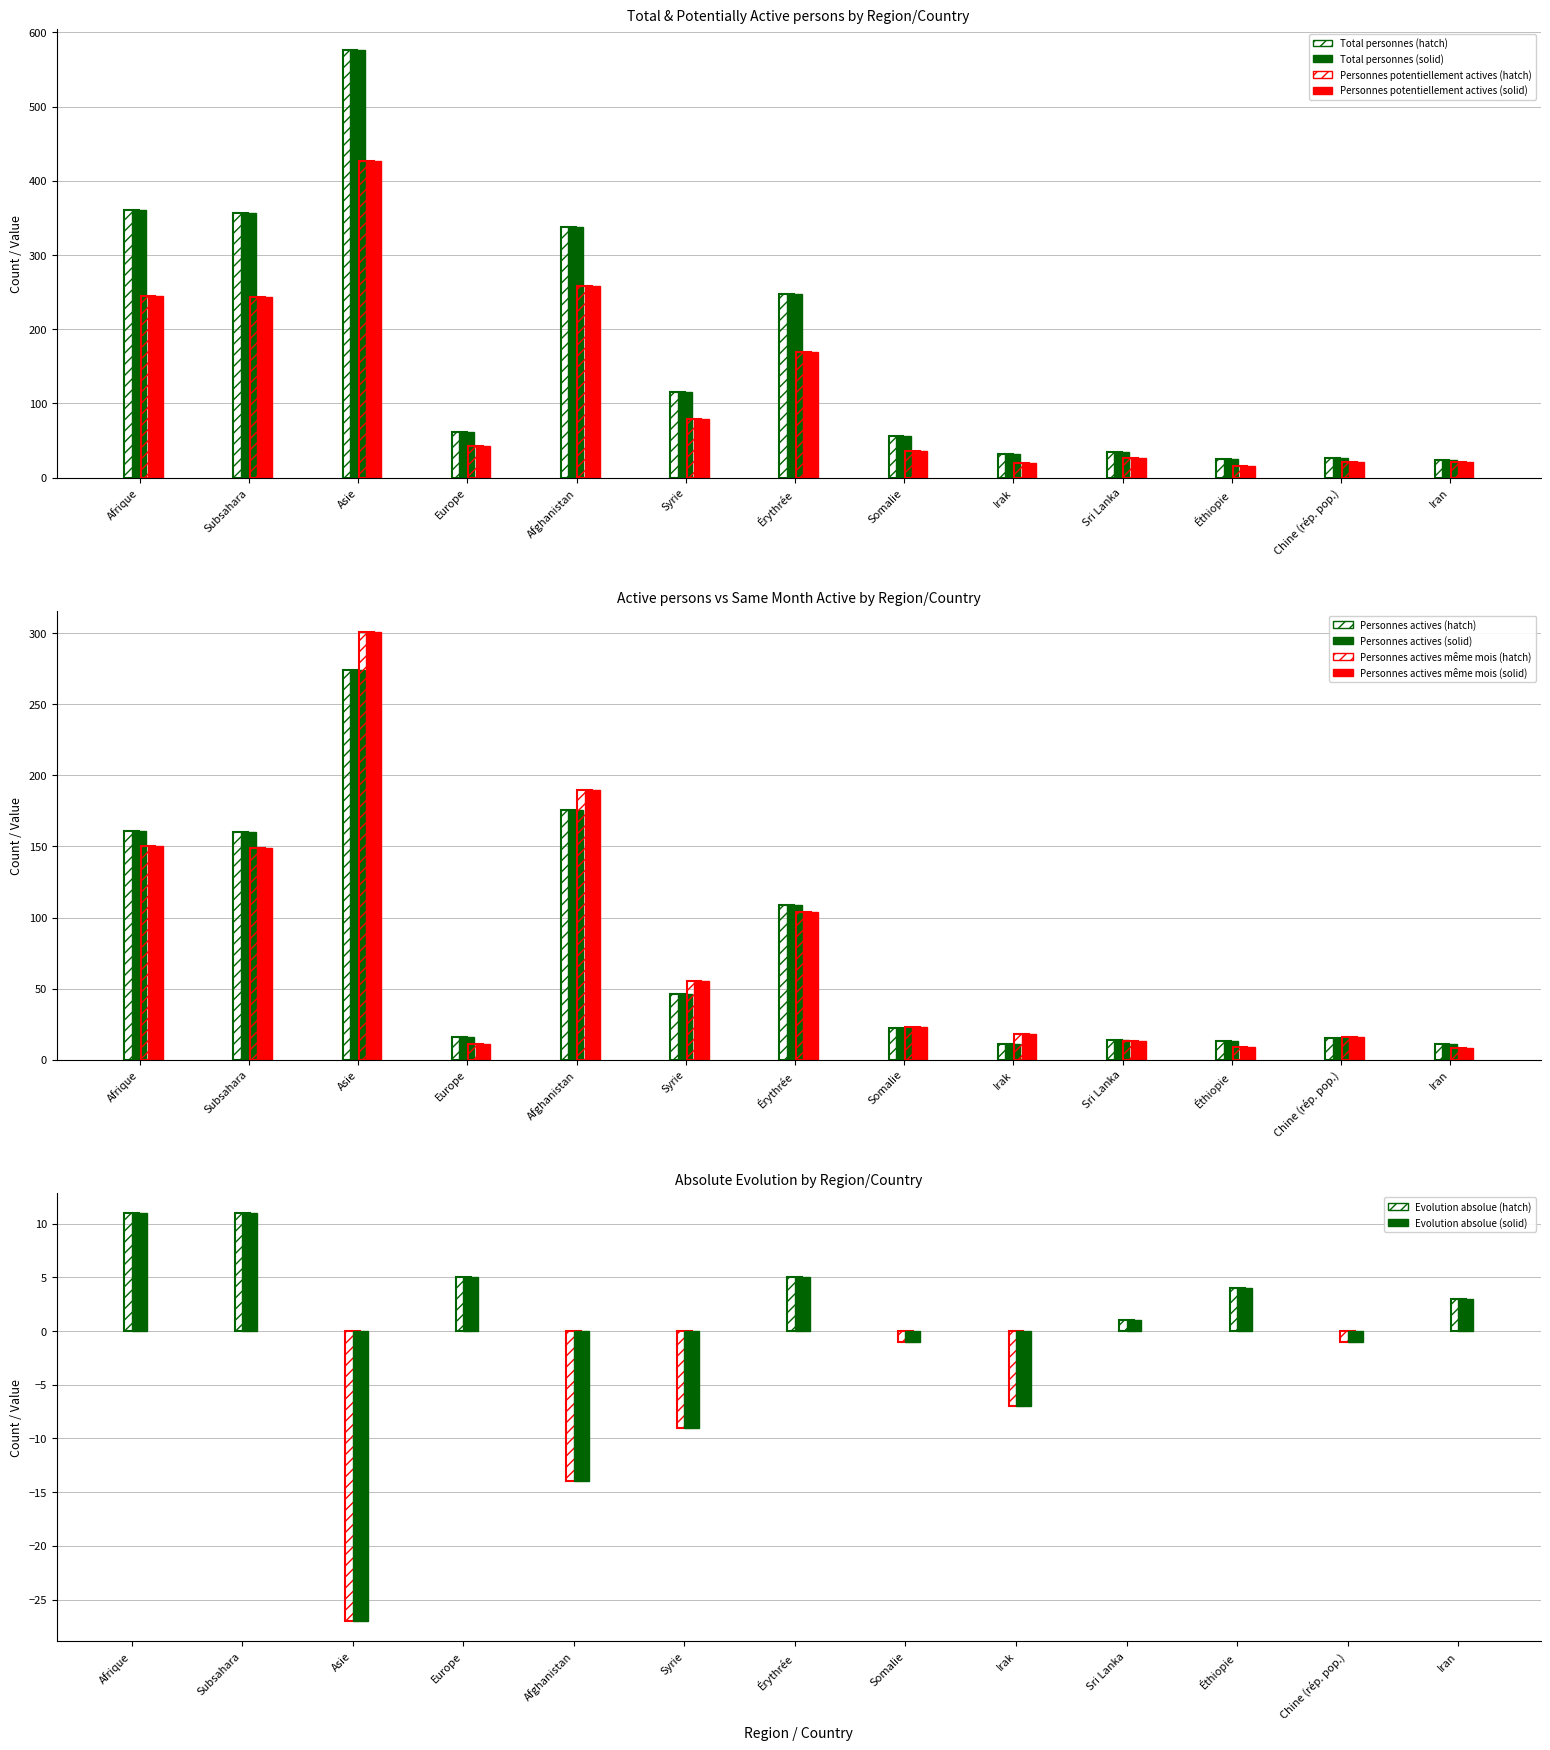

What is the label of the 1st bar from the left?

Afrique